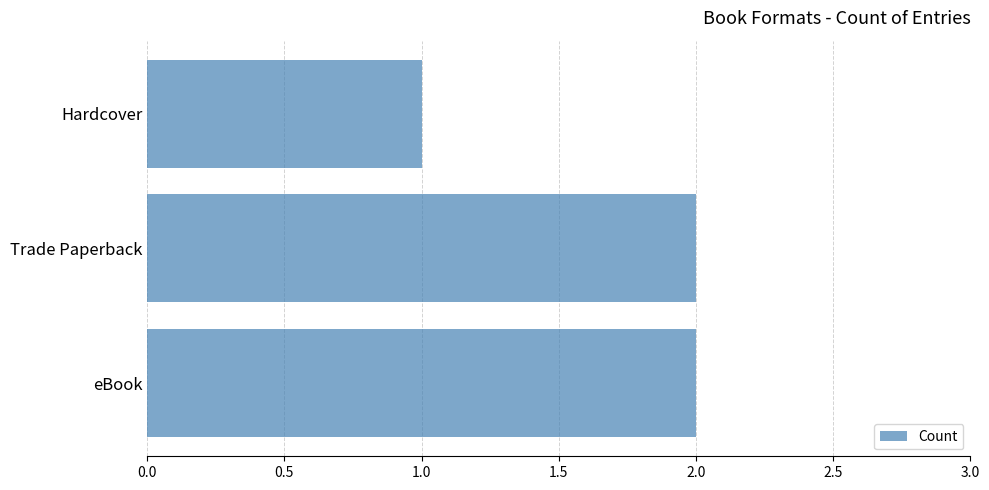

At which label is the value closest to 1?

Hardcover